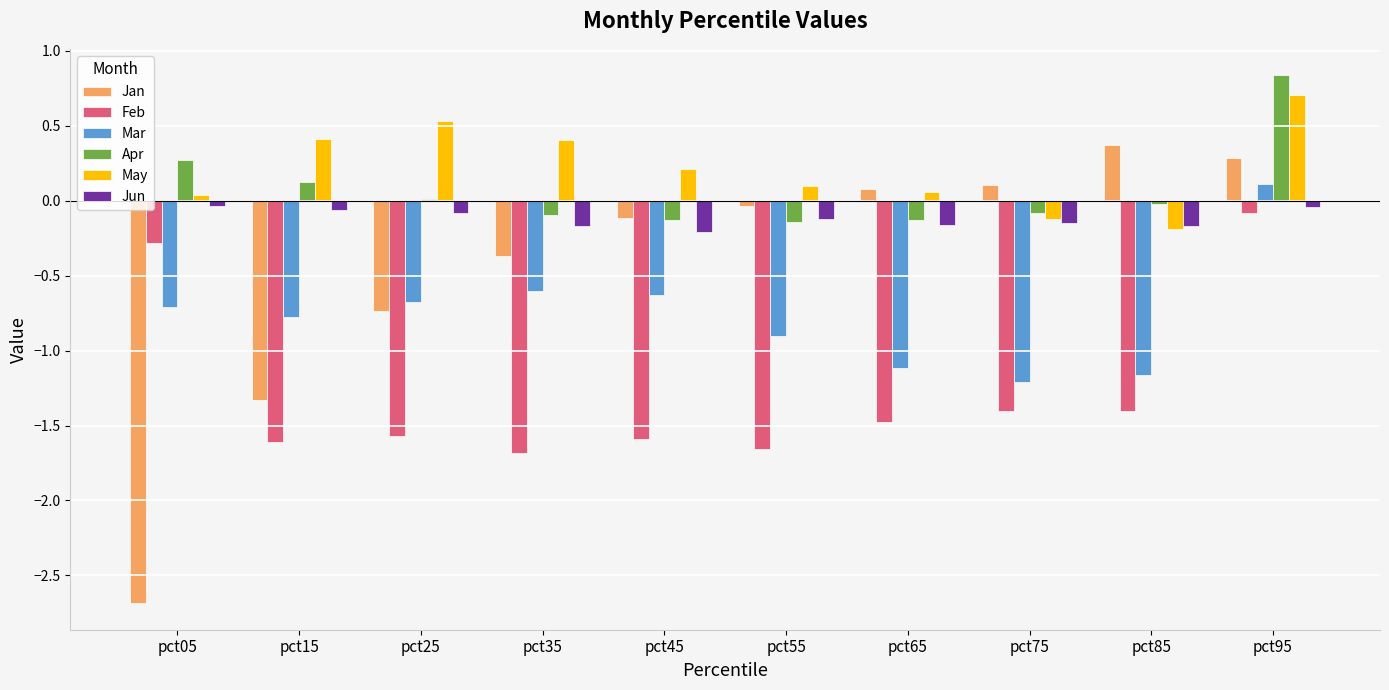

Which series has the largest total across all categories?

May